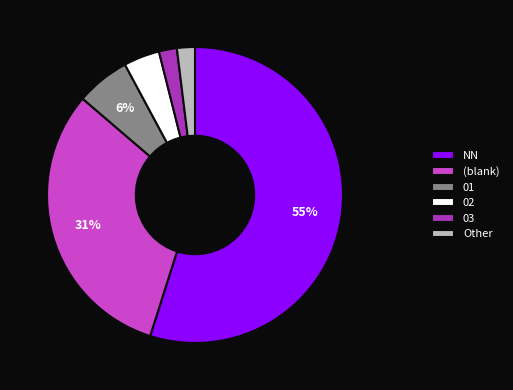

Approximately how many times larger is the value at (blank) compared to NN?

0.6